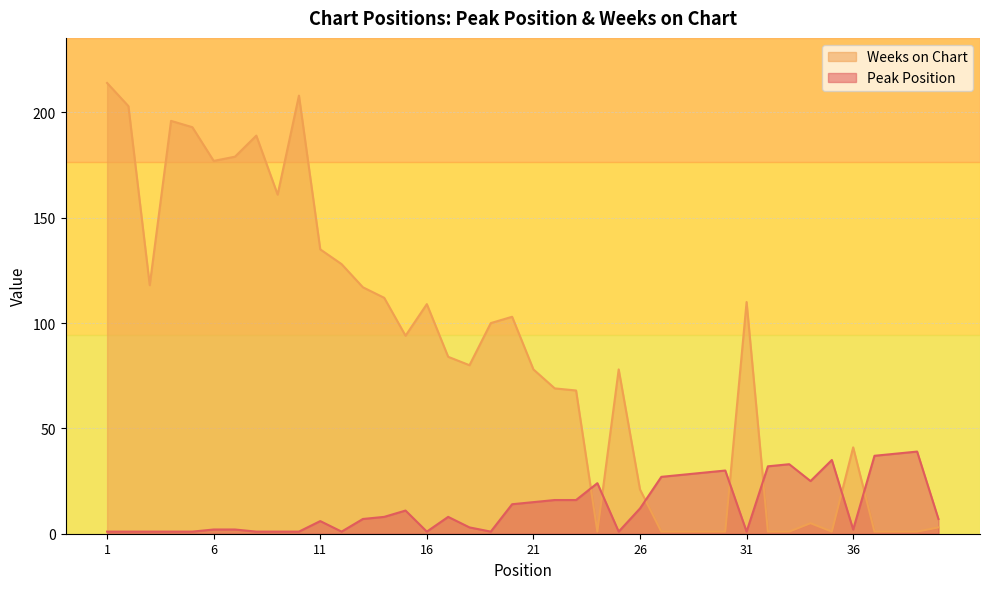

How many intersections are there between Peak Position and Weeks on Chart?

7